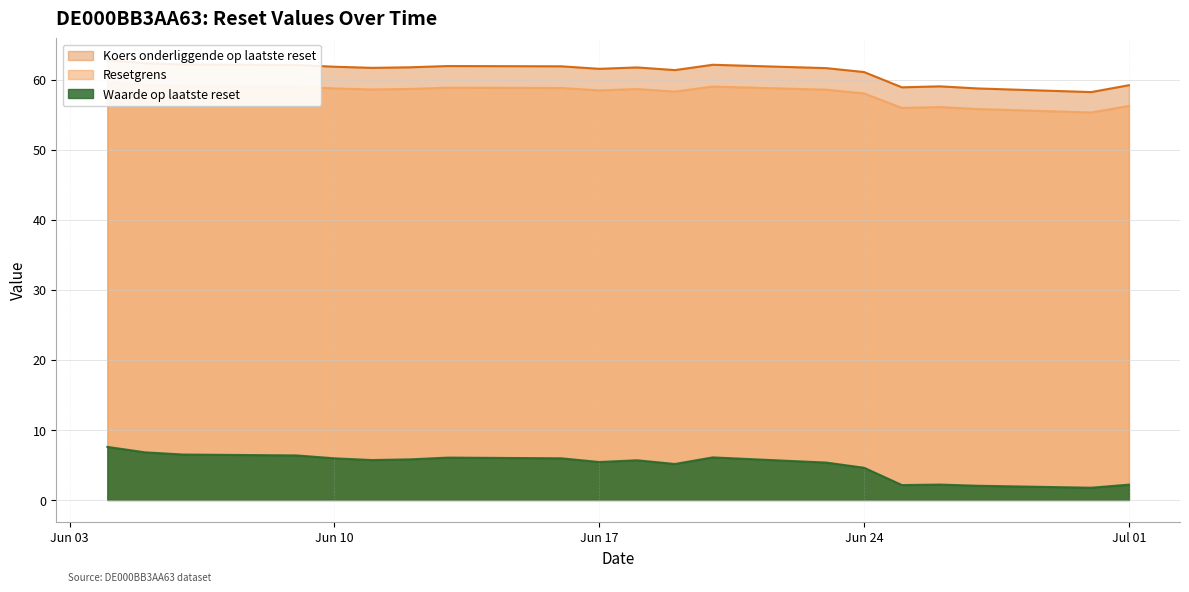

Which category has the lowest value in the Resetgrens series?

2025-06-30